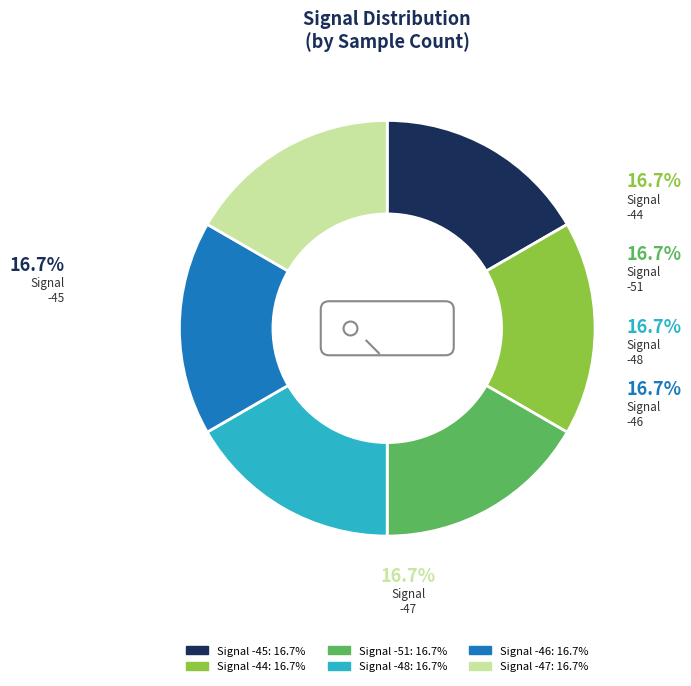

Between -44 and -45, which is larger?

-45